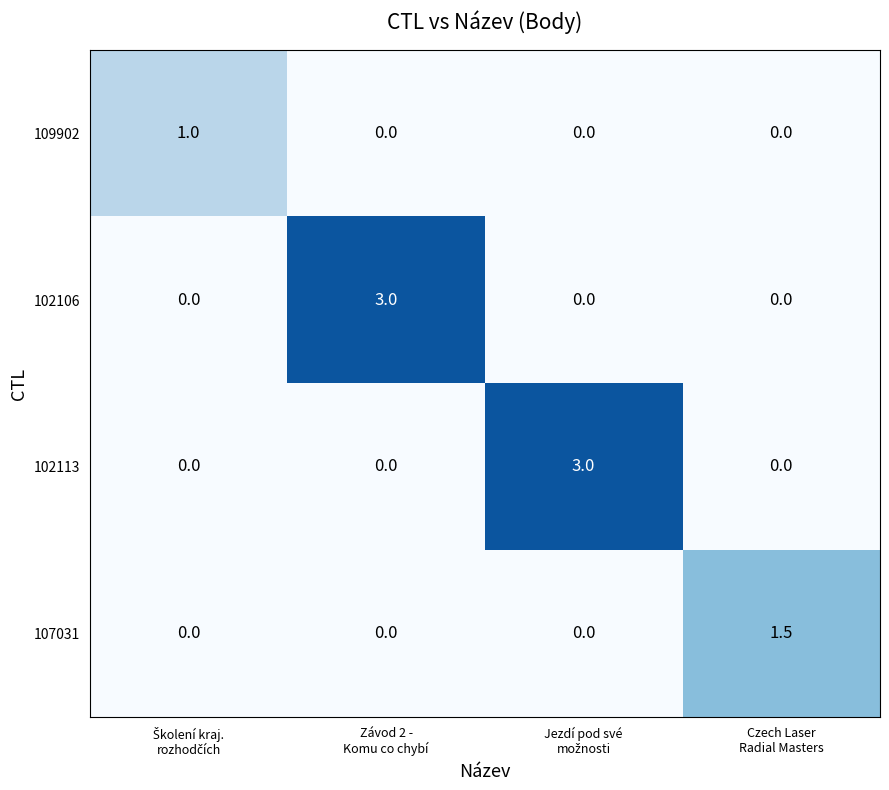

Reading right to left, transcribe all the data shown in this chart.

109902: 0.0	0.0	0.0	1.0
102106: 0.0	0.0	3.0	0.0
102113: 0.0	3.0	0.0	0.0
107031: 1.5	0.0	0.0	0.0